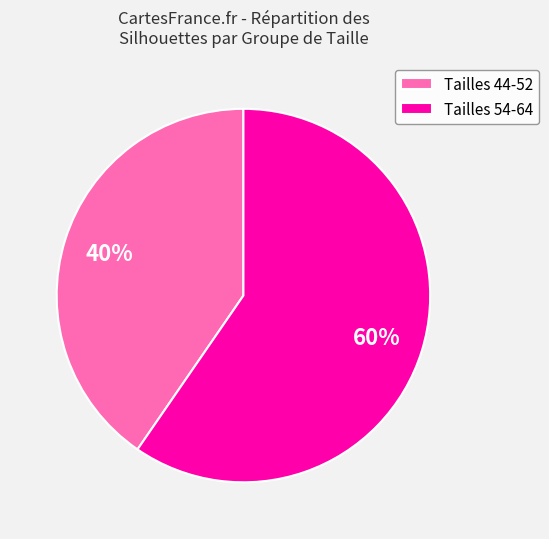

To the nearest percent, what is the average slice percentage?

50%